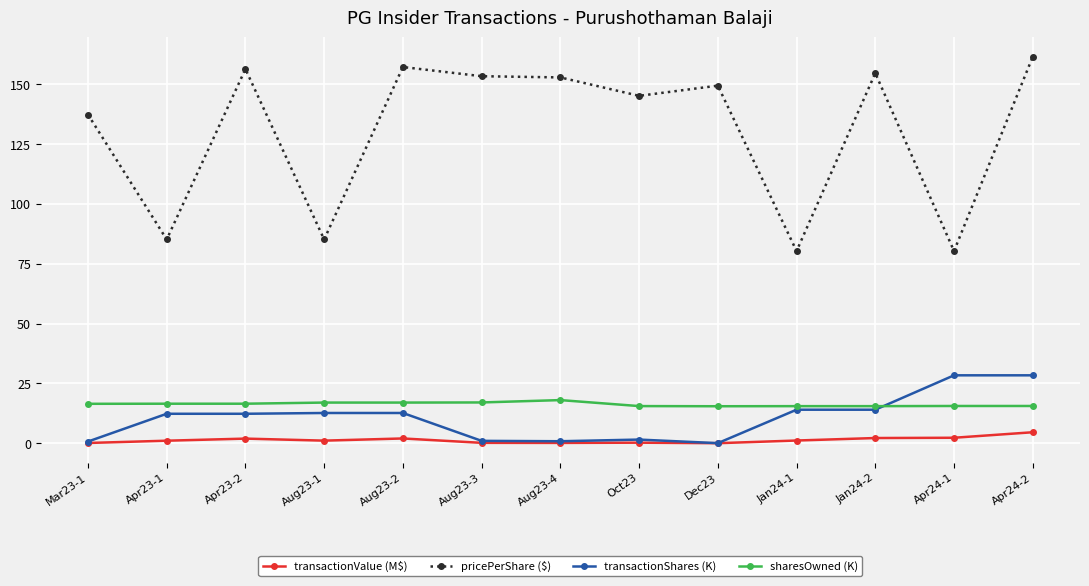

Does the chart display data point markers on the line(s)?

Yes